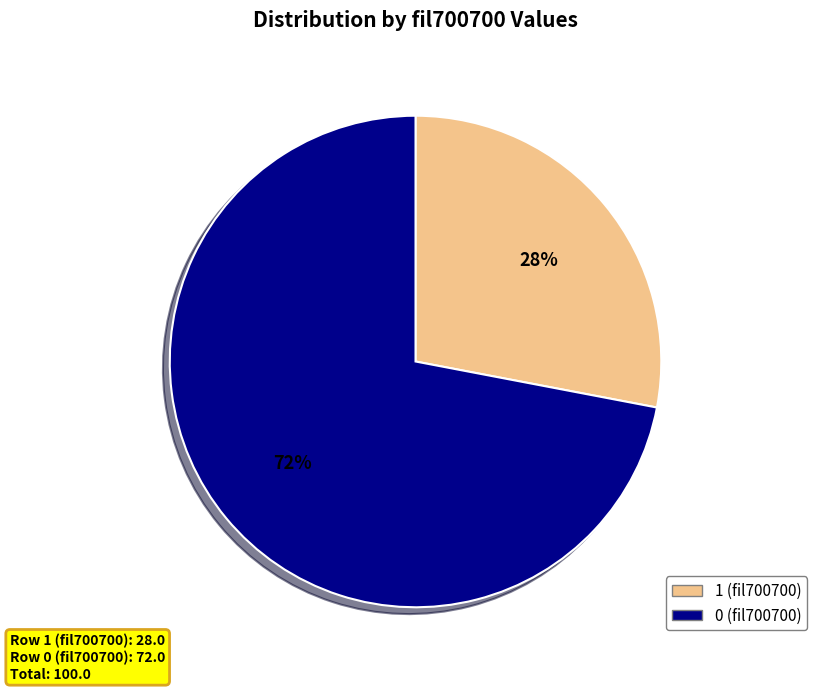

To the nearest percent, what portion does 0 represent?

72%